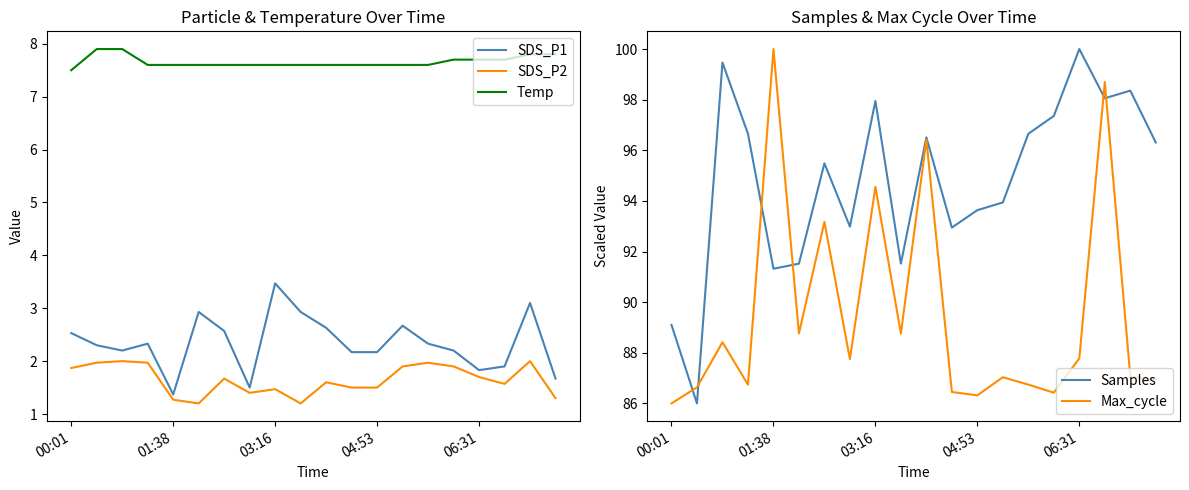

What is the highest value of the Samples series?

100.0